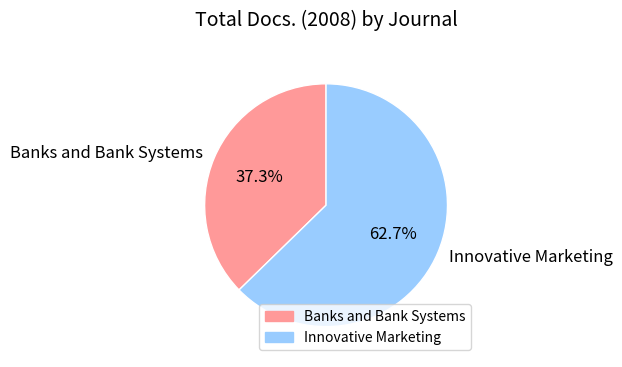

What percentage is the Innovative Marketing slice, to the nearest percent?

63%